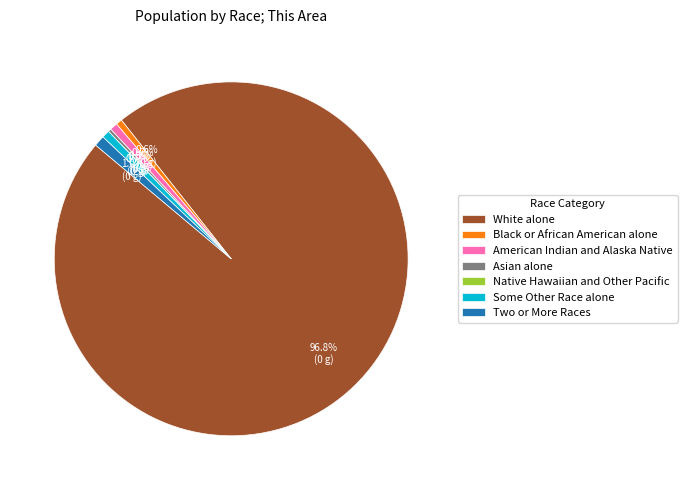

Count the number of slices in the pie.

7